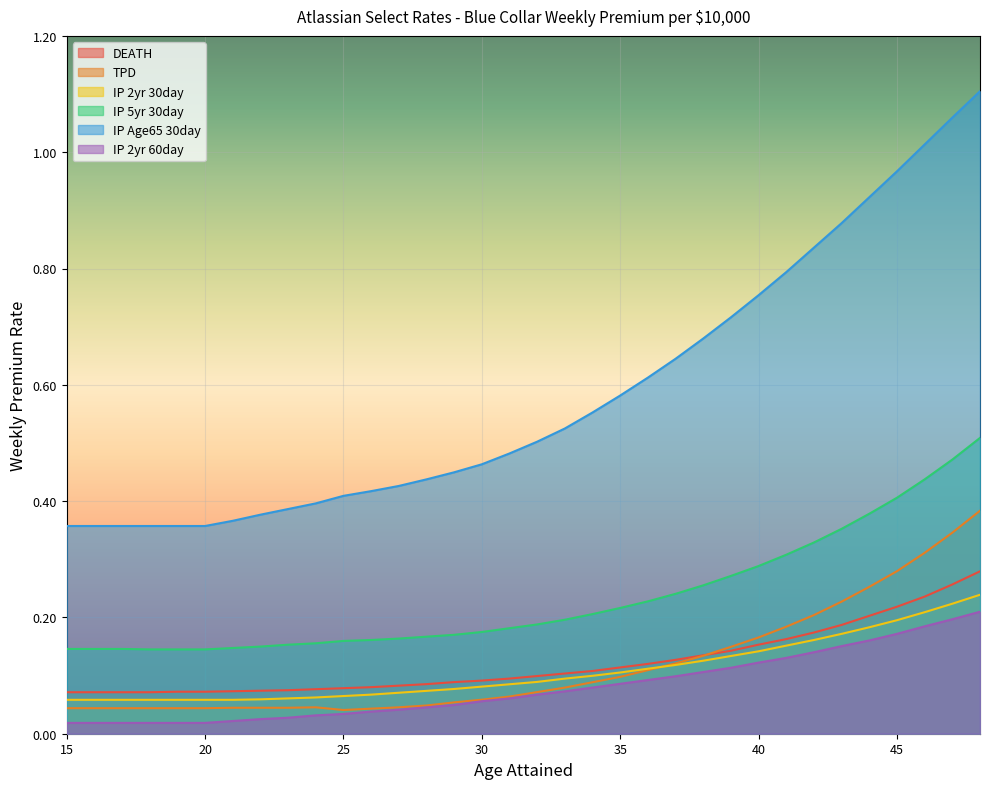

Is the value of IP 5yr 30day at 17 greater than the value of IP Age65 30day at 46?

No